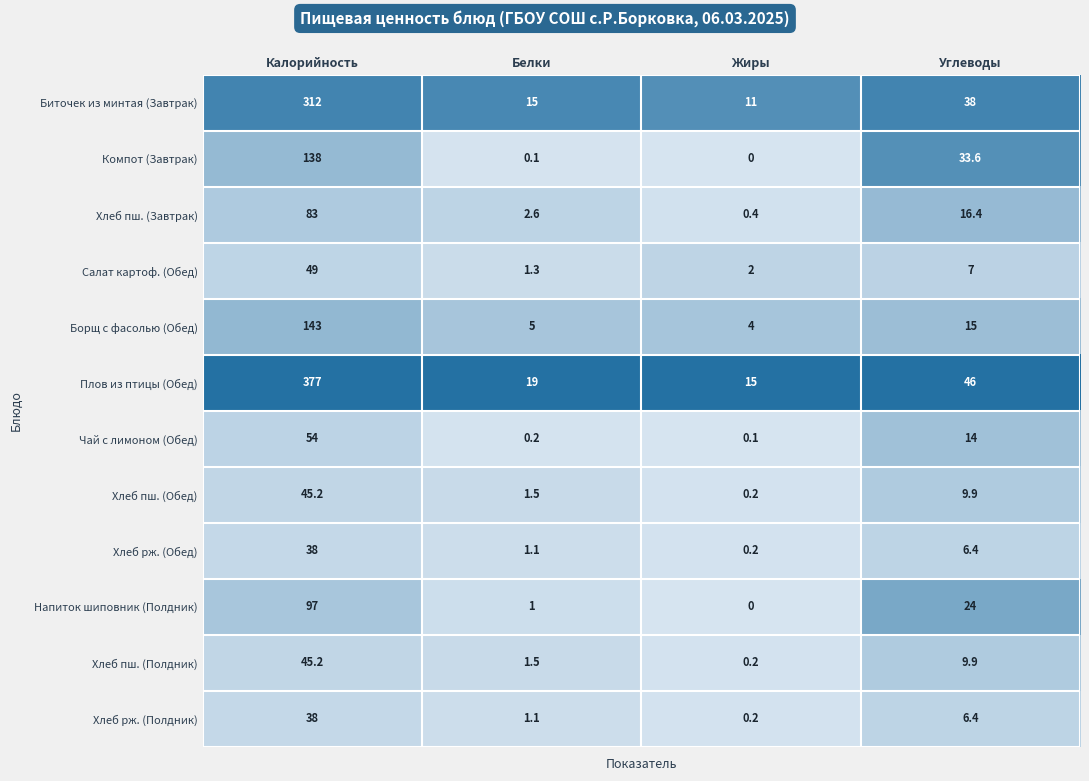

Which series has the largest total across all categories?

Плов из птицы (Обед)